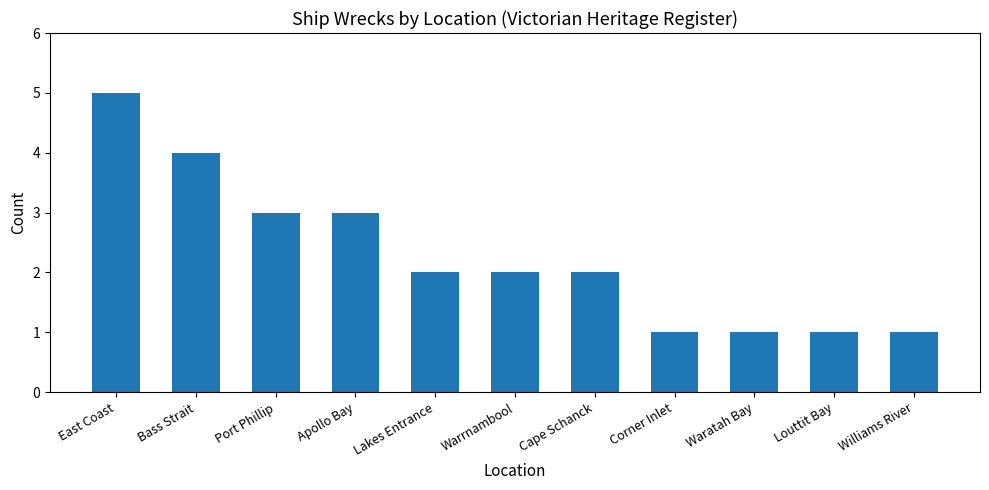

True or false: the data shows 1 at Waratah Bay.

True